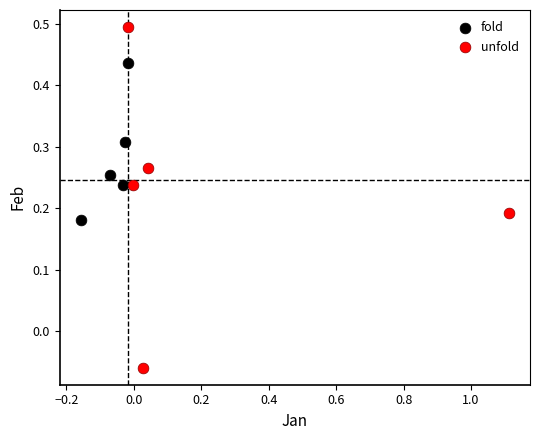

Which series reaches the minimum Y coordinate?

unfold